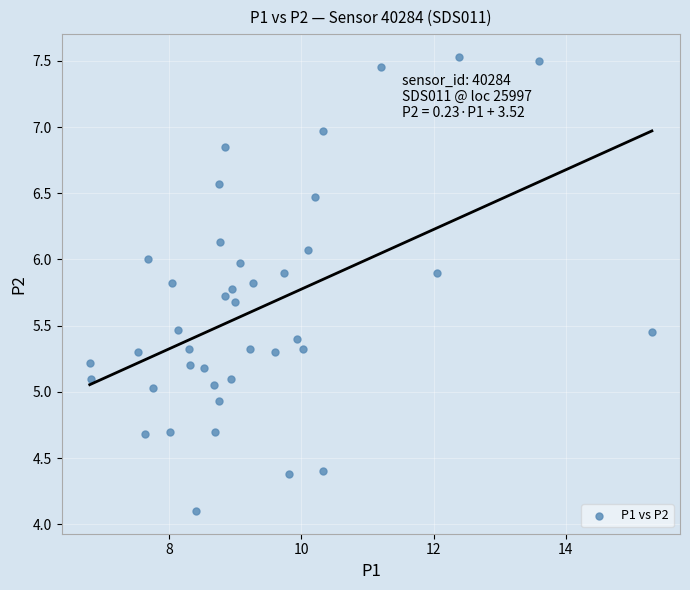

What is the range of Y values (max minus min)?

3.4